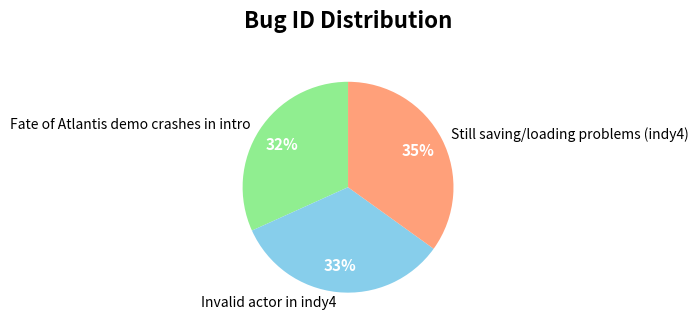

Is the sum of Fate of Atlantis demo crashes in intro and Still saving/loading problems (indy4) greater than half?

Yes